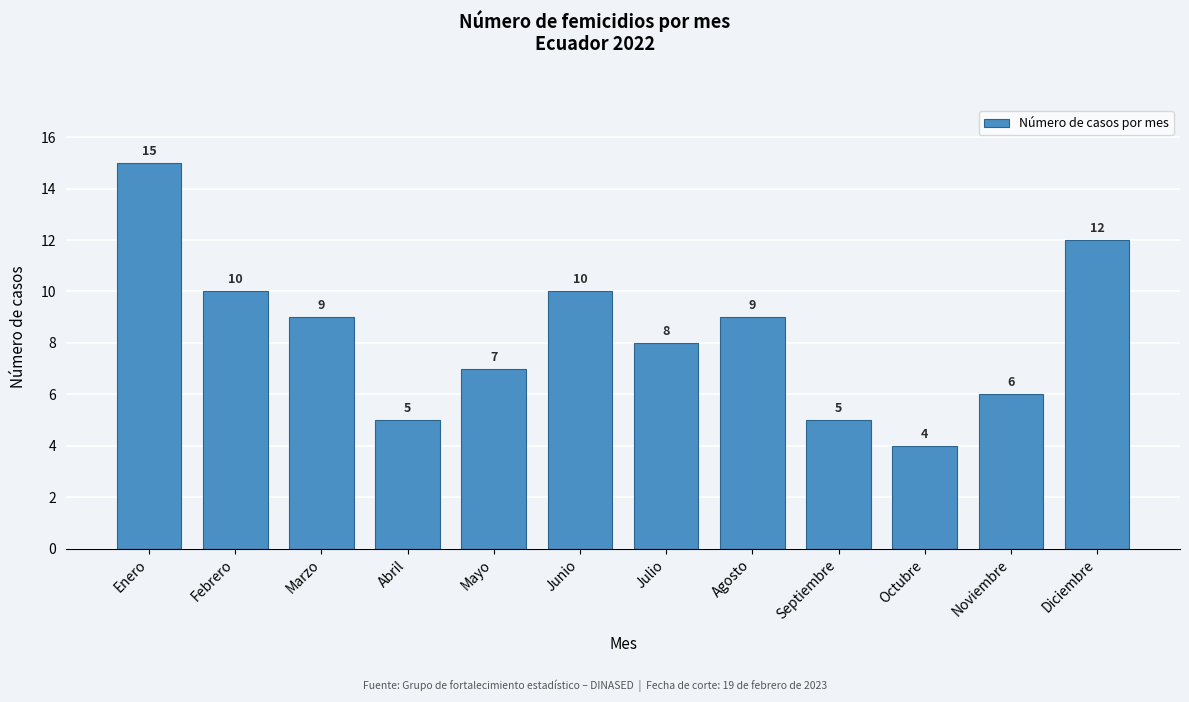

Reading left to right, what are all the values shown in this chart?

15	10	9	5	7	10	8	9	5	4	6	12